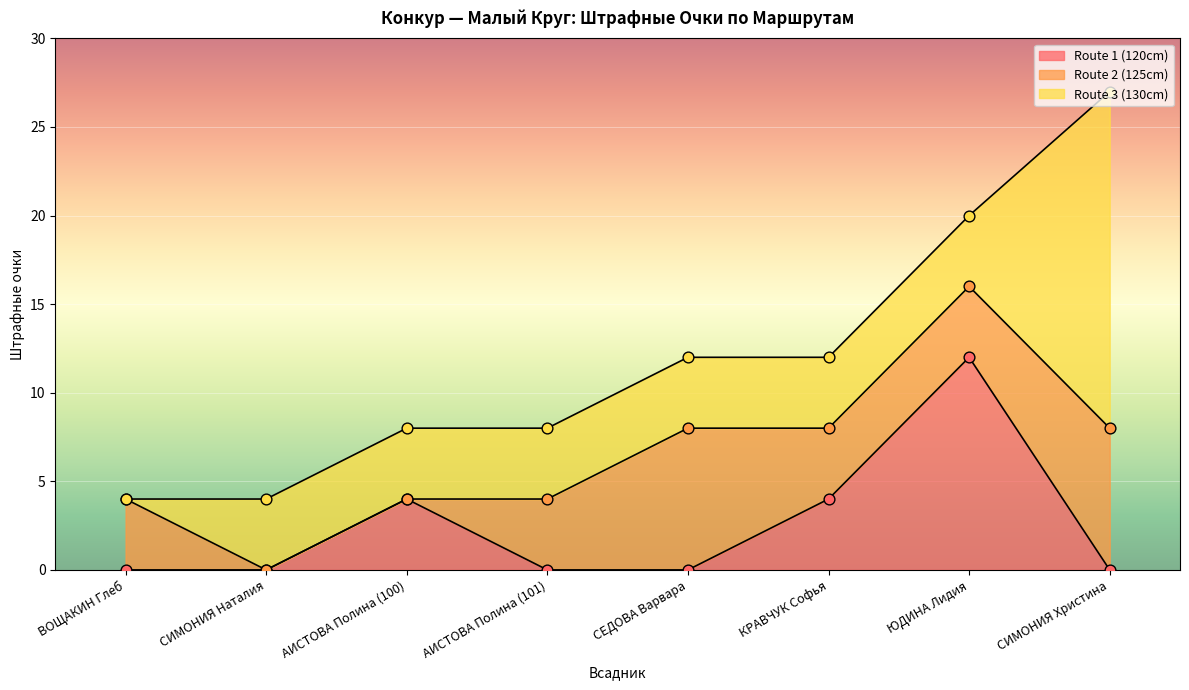

What are all the series names shown in the legend?

Route 1 (120cm), Route 2 (125cm), Route 3 (130cm)